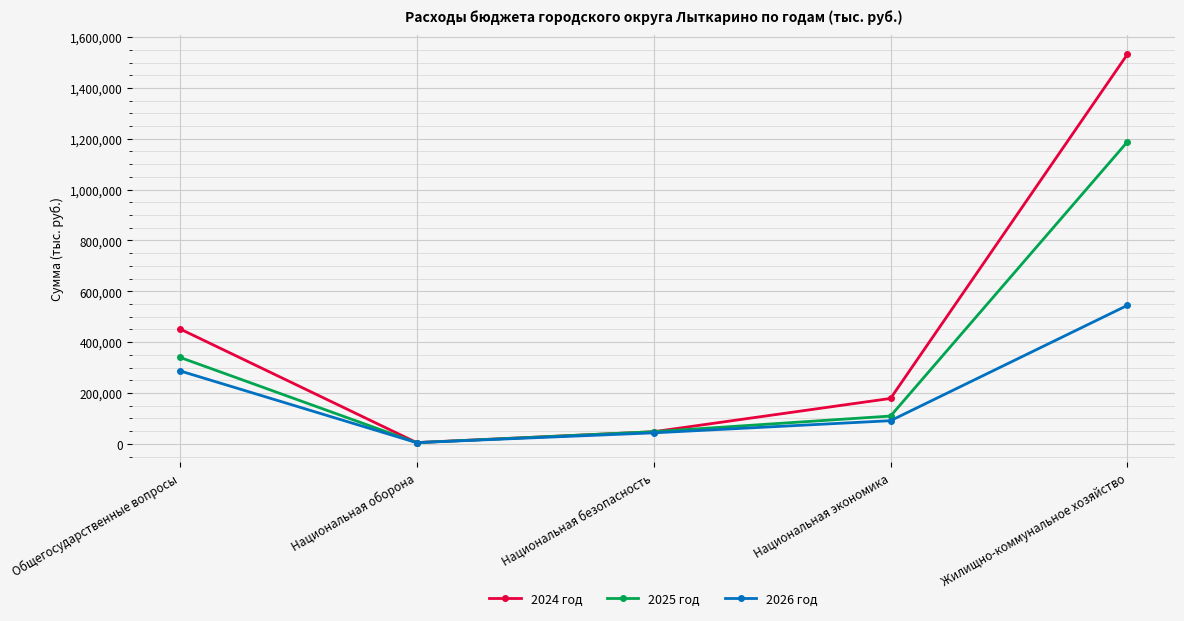

The 2024 год series shows 695922.1 at Общегосударственные вопросы. True or false?

False